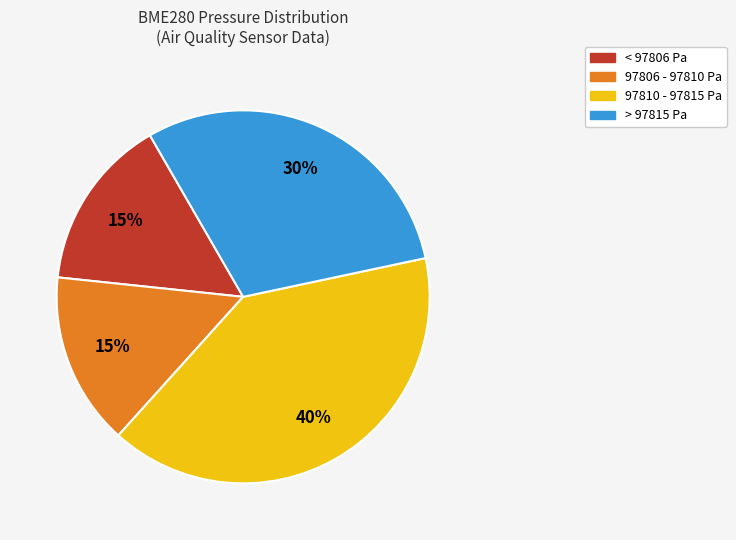

Count the number of slices in the pie.

4